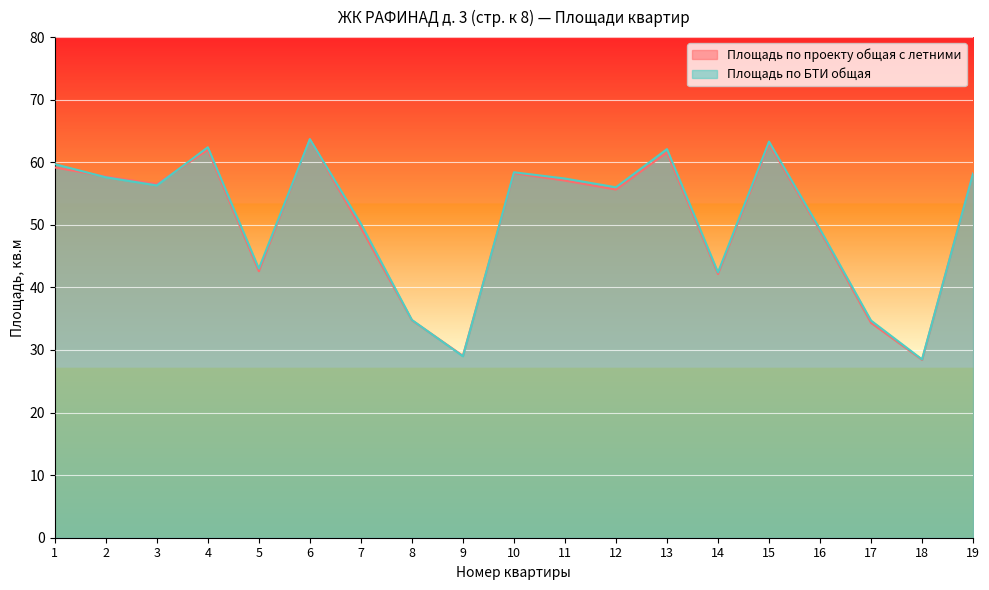

What is the maximum value shown in the chart?

63.7